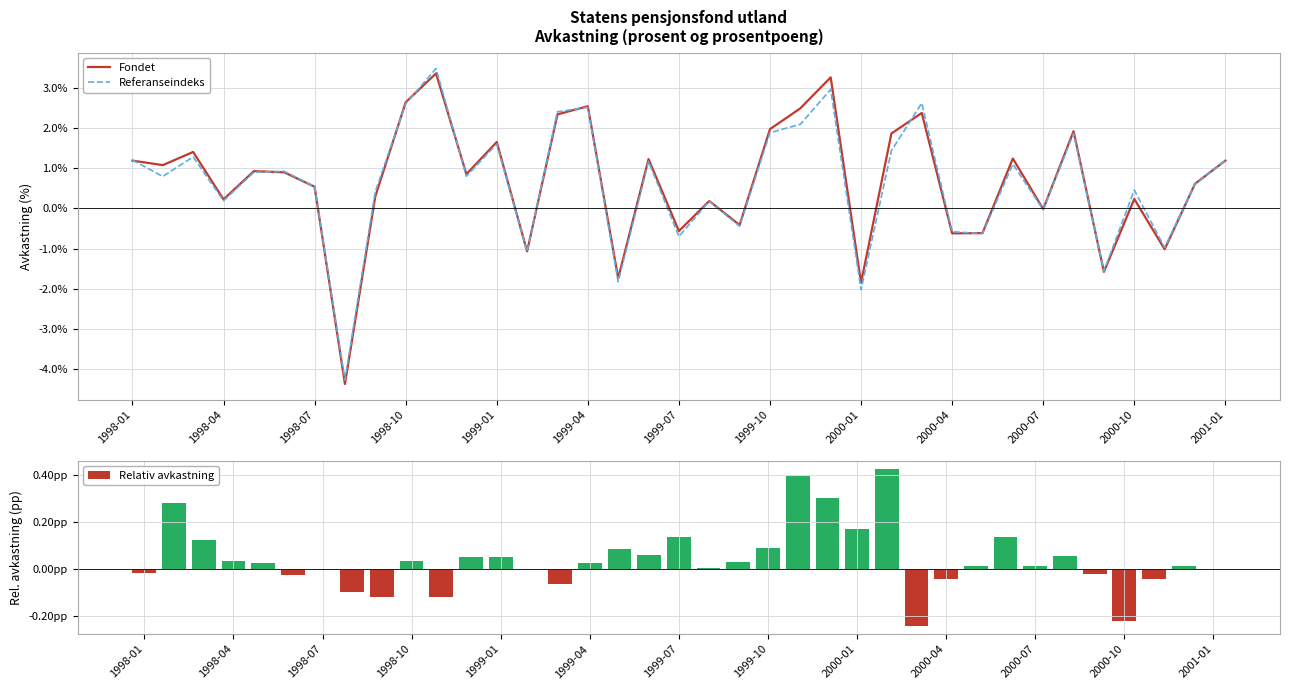

The Referanseindeks series shows 2.1 at 22. True or false?

True